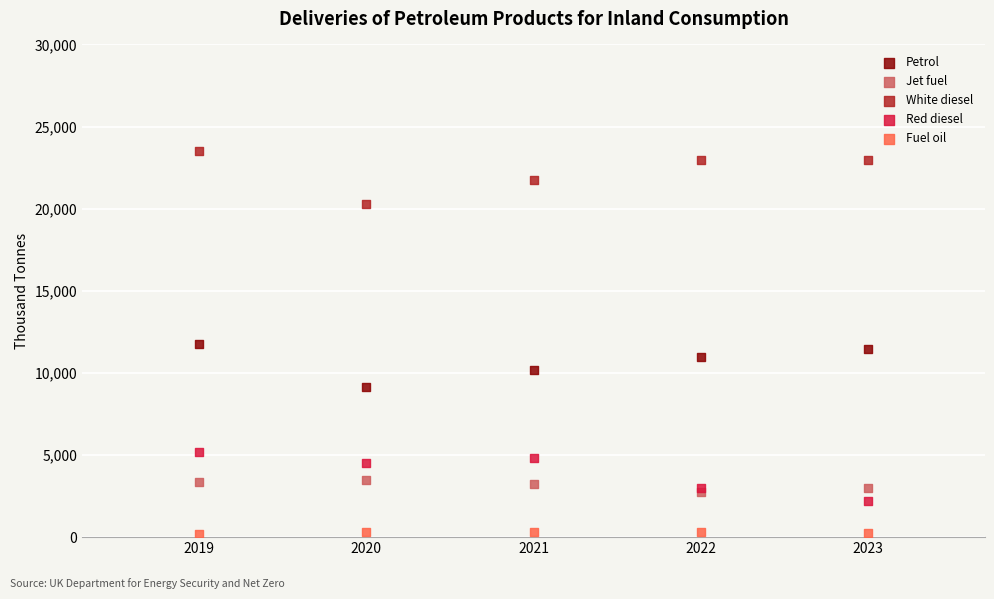

Which series contains the highest Y value?

White diesel